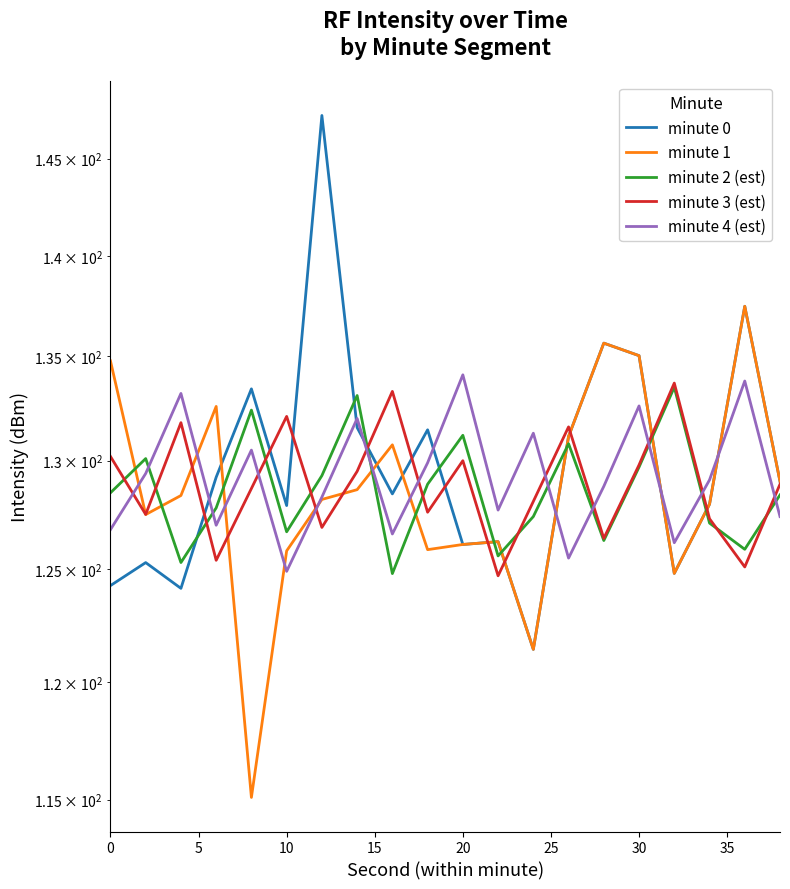

Which series has the widest spread of values?

minute 0